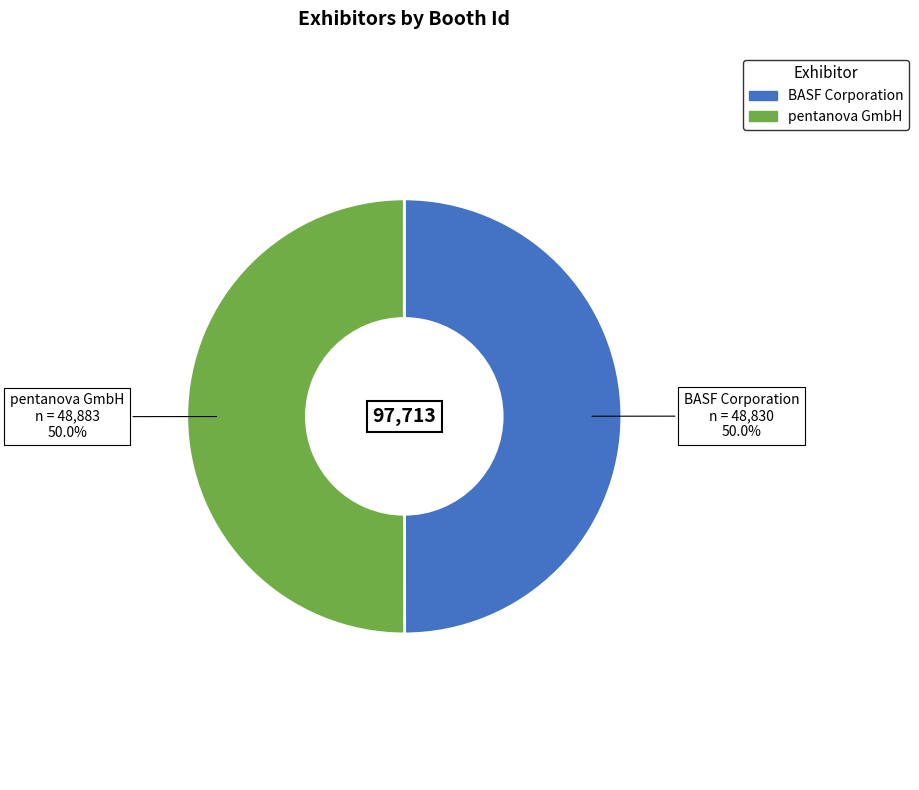

To the nearest percent, what is the average slice percentage?

50%